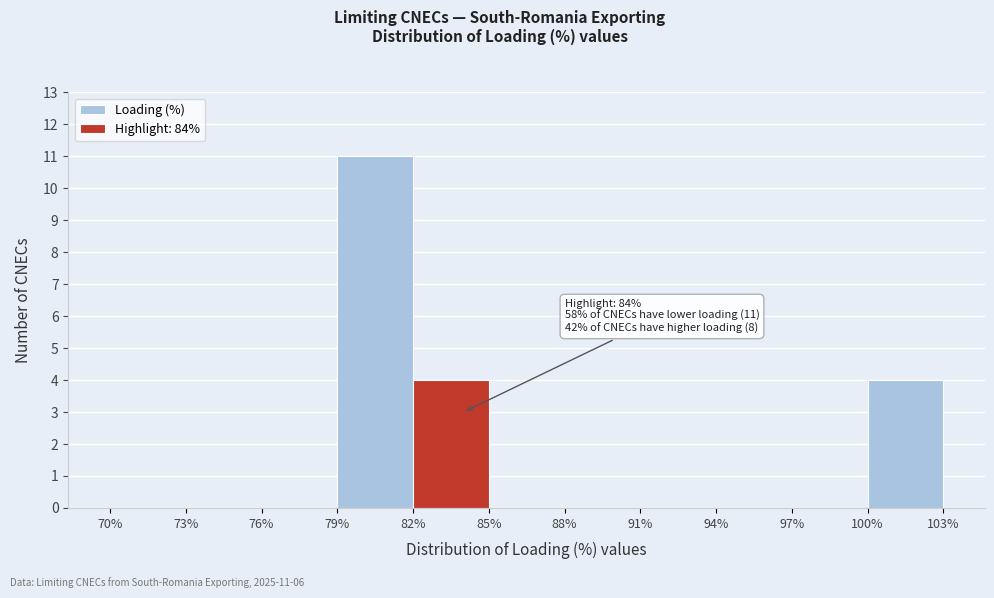

Which range on the x-axis has the tallest bar?

79% to 82%